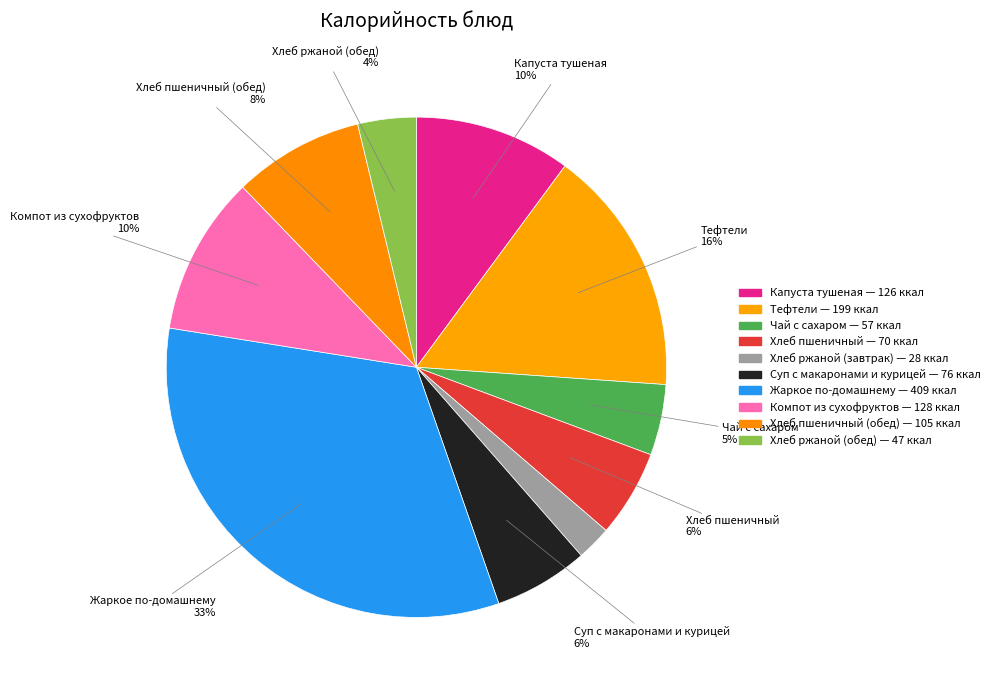

Rank the categories by value from lowest to highest.

Хлеб ржаной (завтрак), Хлеб ржаной (обед), Чай с сахаром, Хлеб пшеничный, Суп с макаронами и курицей, Хлеб пшеничный (обед), Капуста тушеная, Компот из сухофруктов, Тефтели, Жаркое по-домашнему